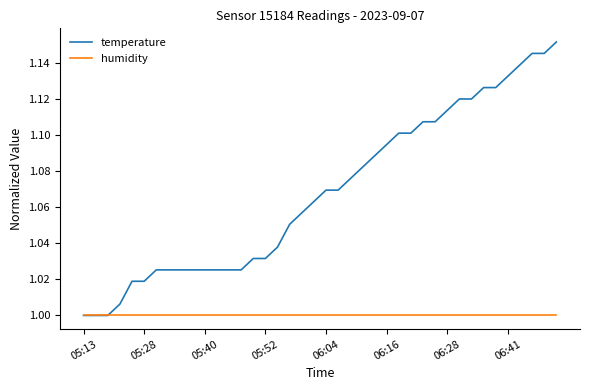

Which series has the largest total across all categories?

temperature